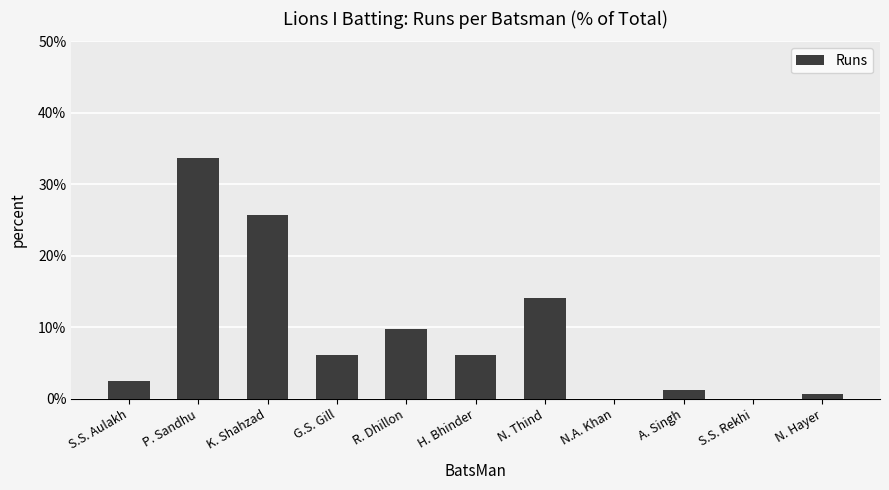

What is the change in value from S.S. Aulakh to A. Singh?

-1.2